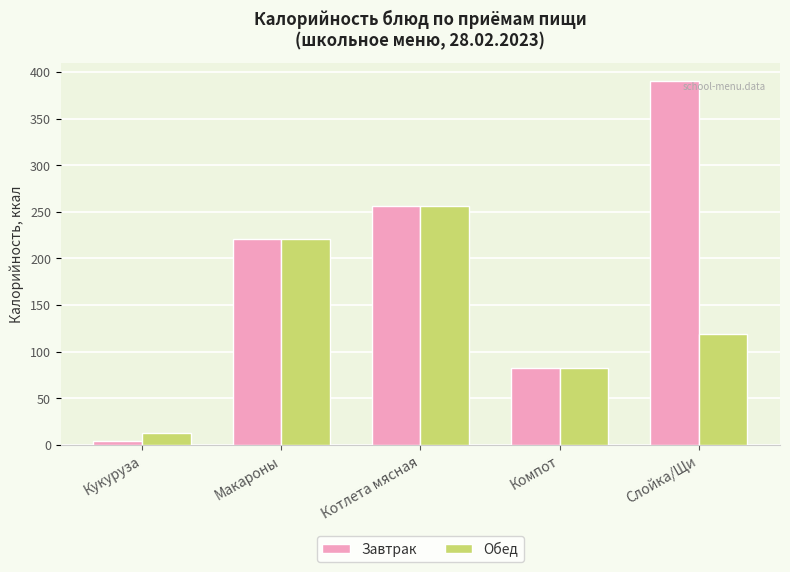

How many values in the Обед series exceed 118?

3